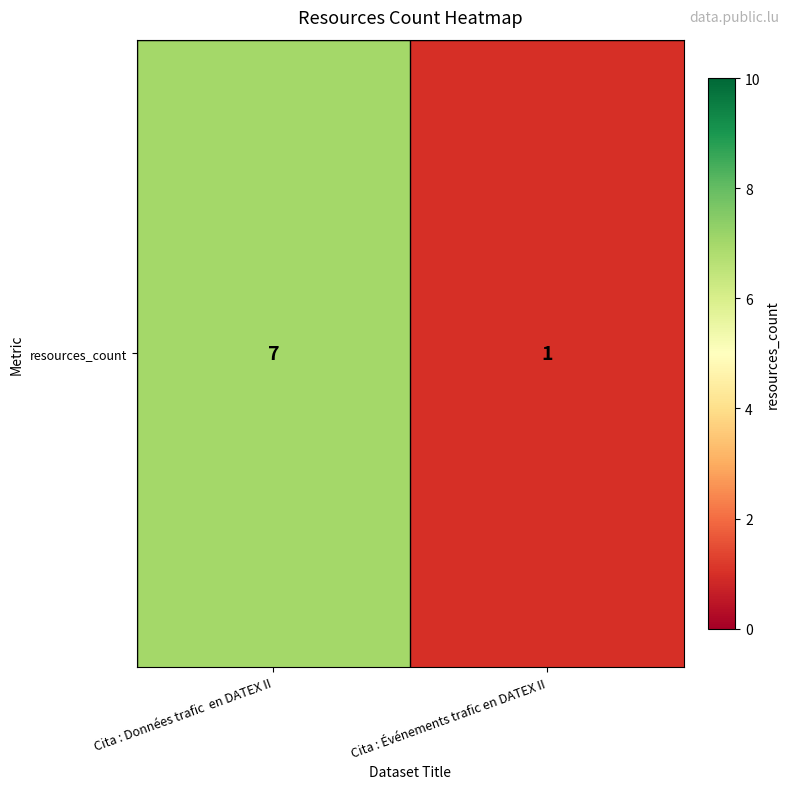

Is it true that the value at Cita : Données trafic  en DATEX II is 7?

True